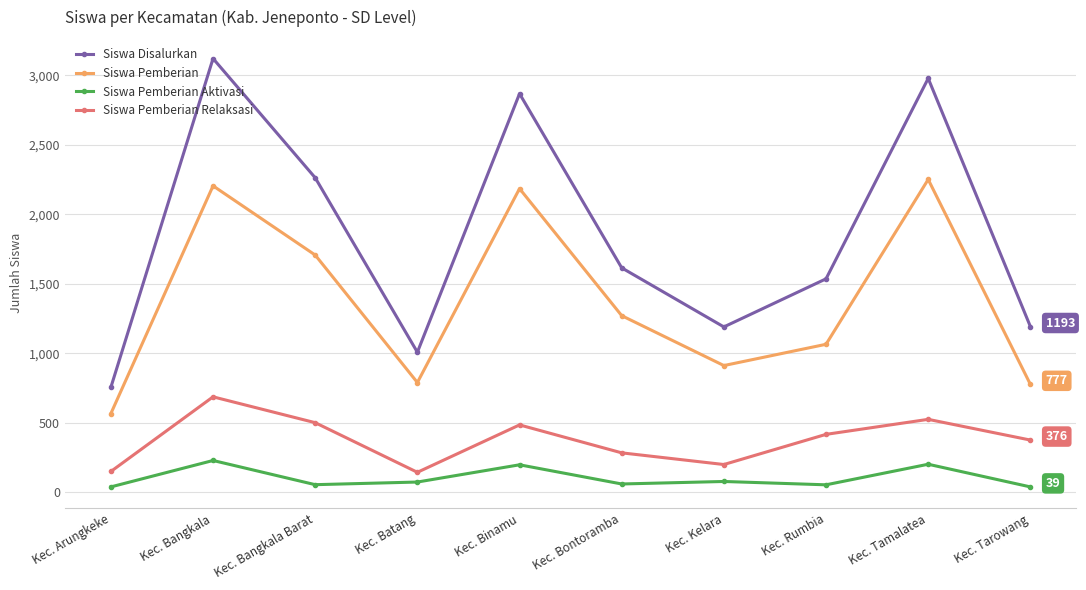

True or false: Siswa Pemberian Aktivasi and Siswa Pemberian Relaksasi cross at least once.

False